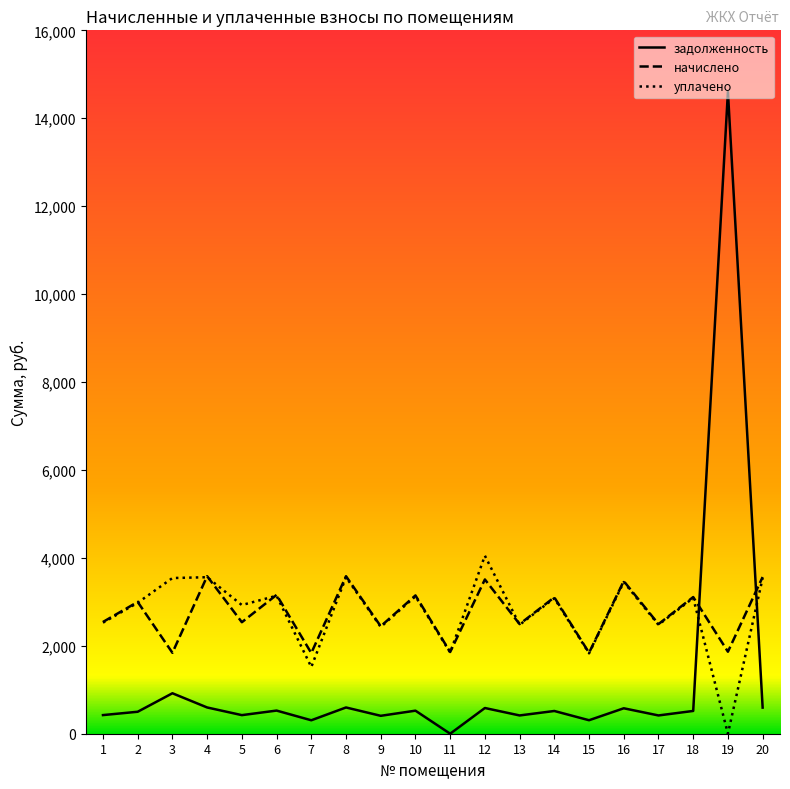

At which label does начислено first exceed 2997?

2